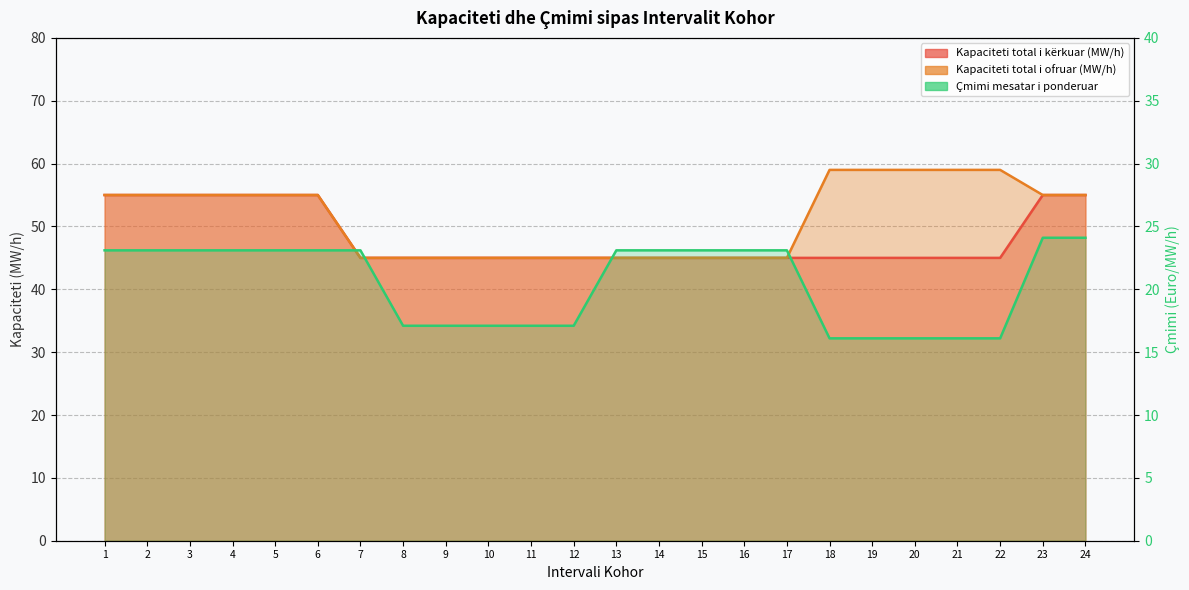

Reading left to right, list all the values displayed in this chart.

Kapaciteti total i kërkuar (MW/h): 55.0	55.0	55.0	55.0	55.0	55.0	45.0	45.0	45.0	45.0	45.0	45.0	45.0	45.0	45.0	45.0	45.0	45.0	45.0	45.0	45.0	45.0	55.0	55.0
Kapaciteti total i ofruar (MW/h): 55.0	55.0	55.0	55.0	55.0	55.0	45.0	45.0	45.0	45.0	45.0	45.0	45.0	45.0	45.0	45.0	45.0	59.0	59.0	59.0	59.0	59.0	55.0	55.0
Çmimi mesatar i ponderuar: 23.1	23.1	23.1	23.1	23.1	23.1	23.1	17.1	17.1	17.1	17.1	17.1	23.1	23.1	23.1	23.1	23.1	16.1	16.1	16.1	16.1	16.1	24.1	24.1